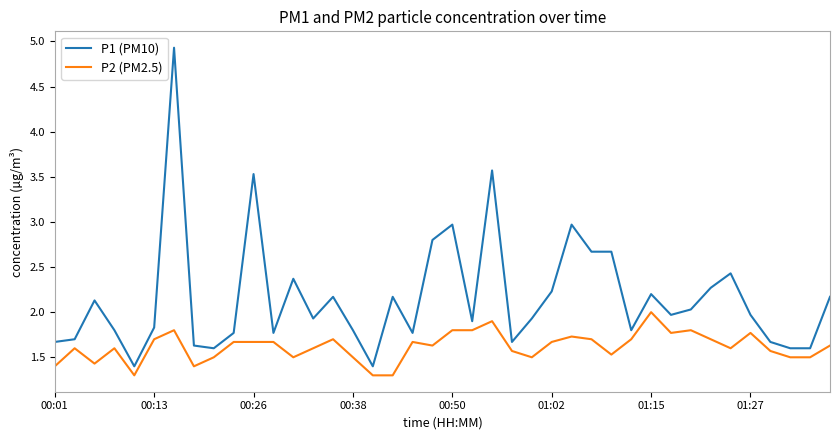

How many lines are shown in the chart?

2